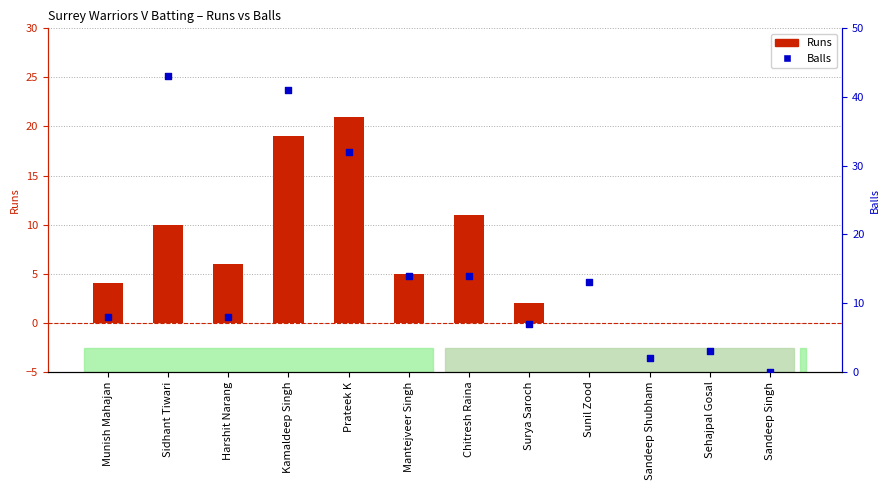

Which series has the largest total across all categories?

Balls